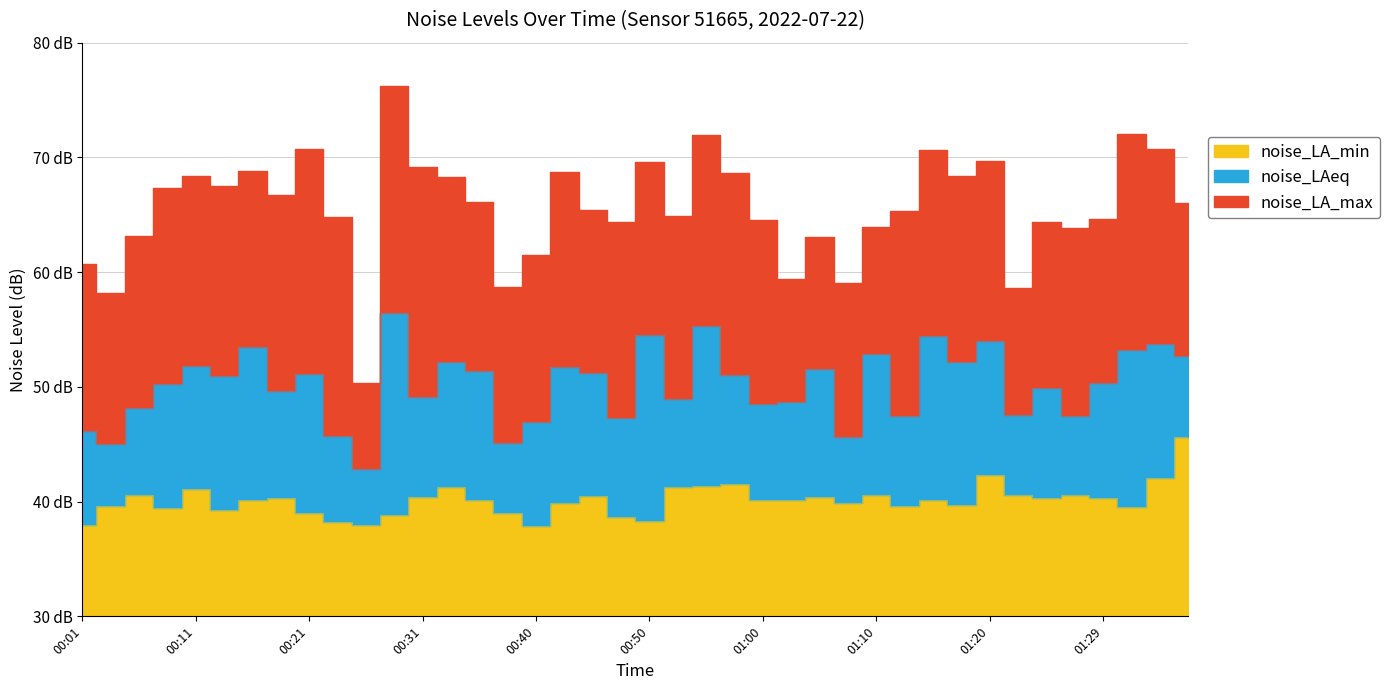

Which category has the highest value in the noise_LAeq series?

00:28